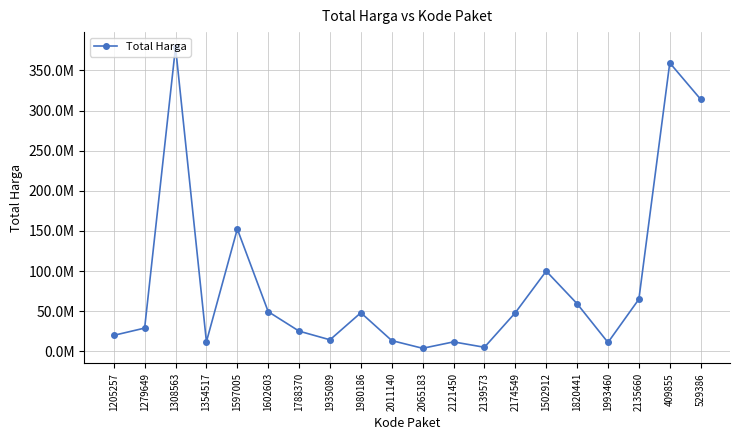

Approximately how many times larger is the value at 2139573 compared to 1205257?

0.3